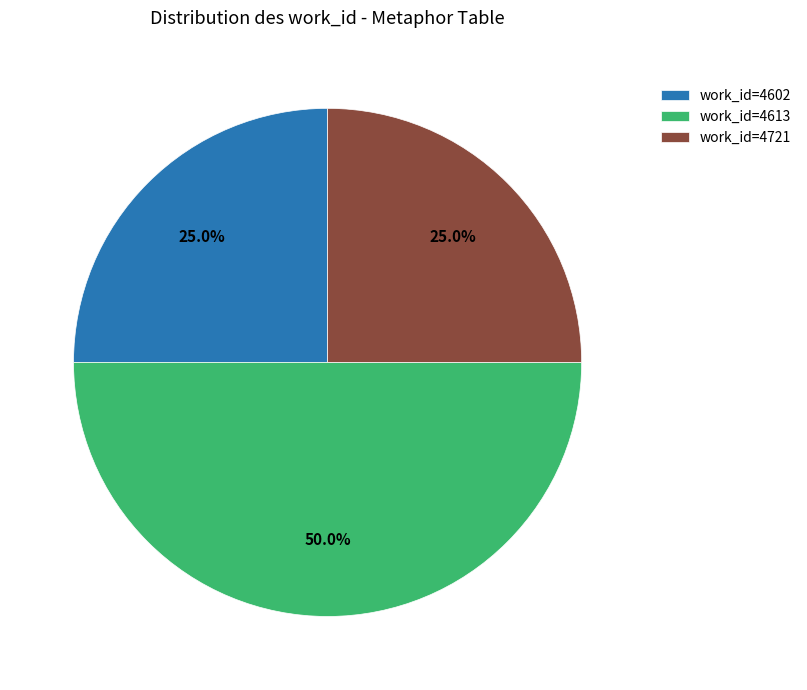

Does work_id=4721 account for over 50% of the chart?

No